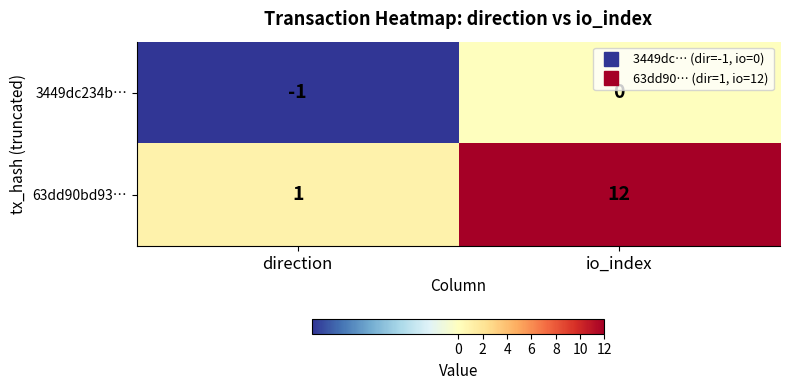

Reading left to right, list all the values displayed in this chart.

3449dc234b…: -1	0
63dd90bd93…: 1	12